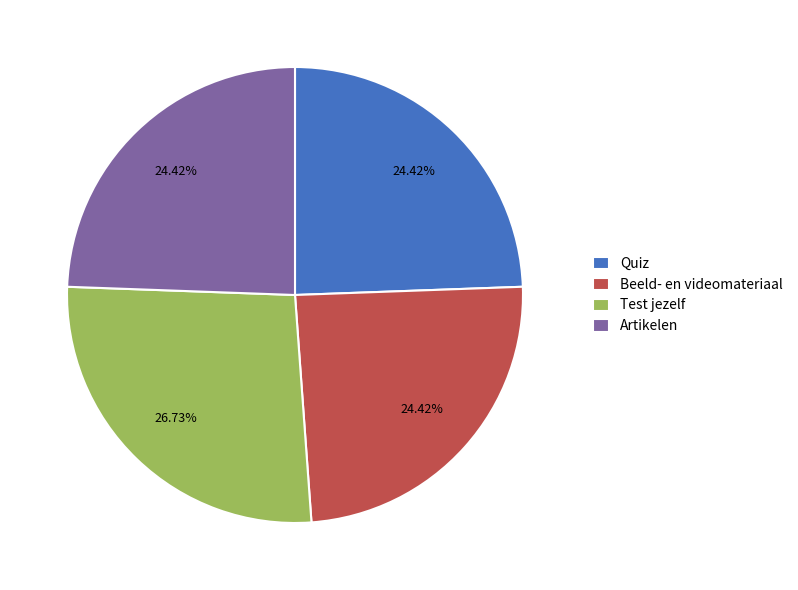

Count the number of slices in the pie.

4